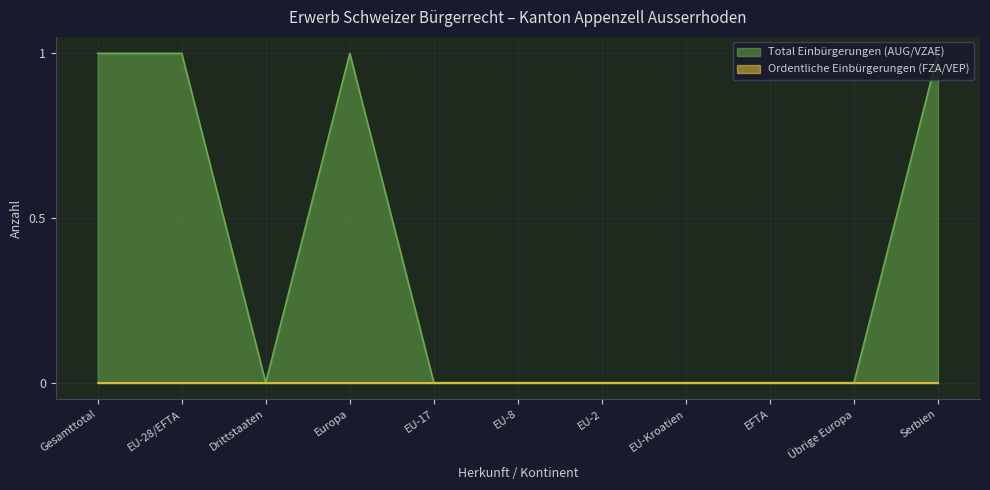

The Erleichterte Einbürgerungen series shows 0 at Serbien. True or false?

False